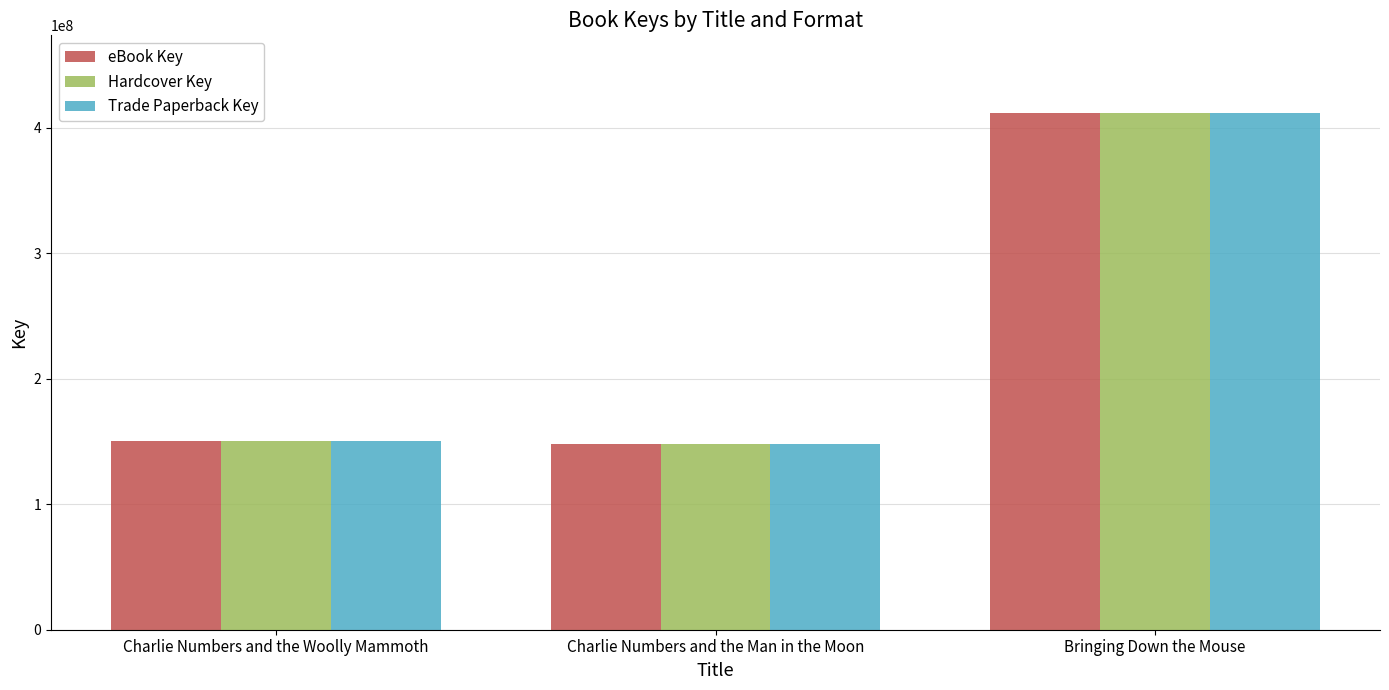

What is the greatest value displayed?

412037132